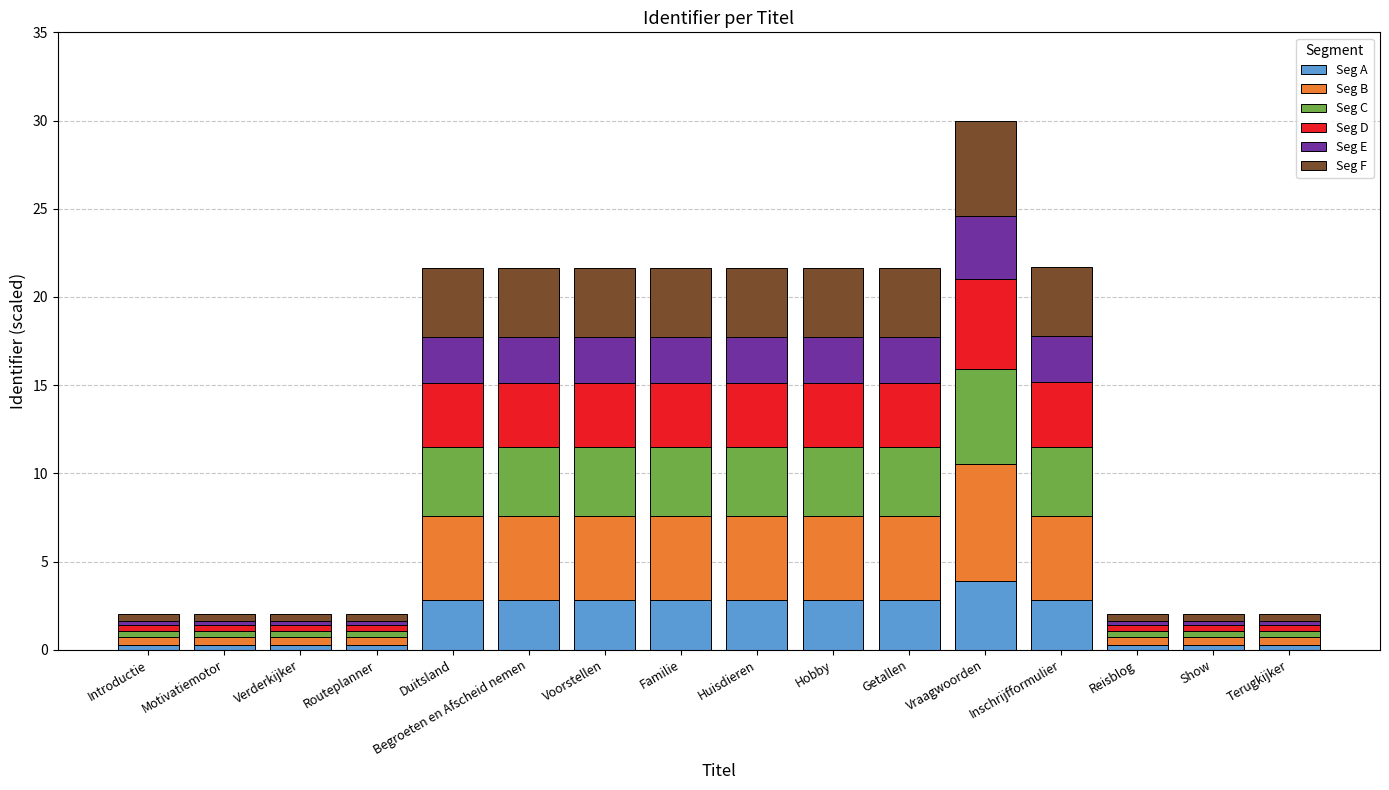

At which category is the sum across all series the highest?

Vraagwoorden